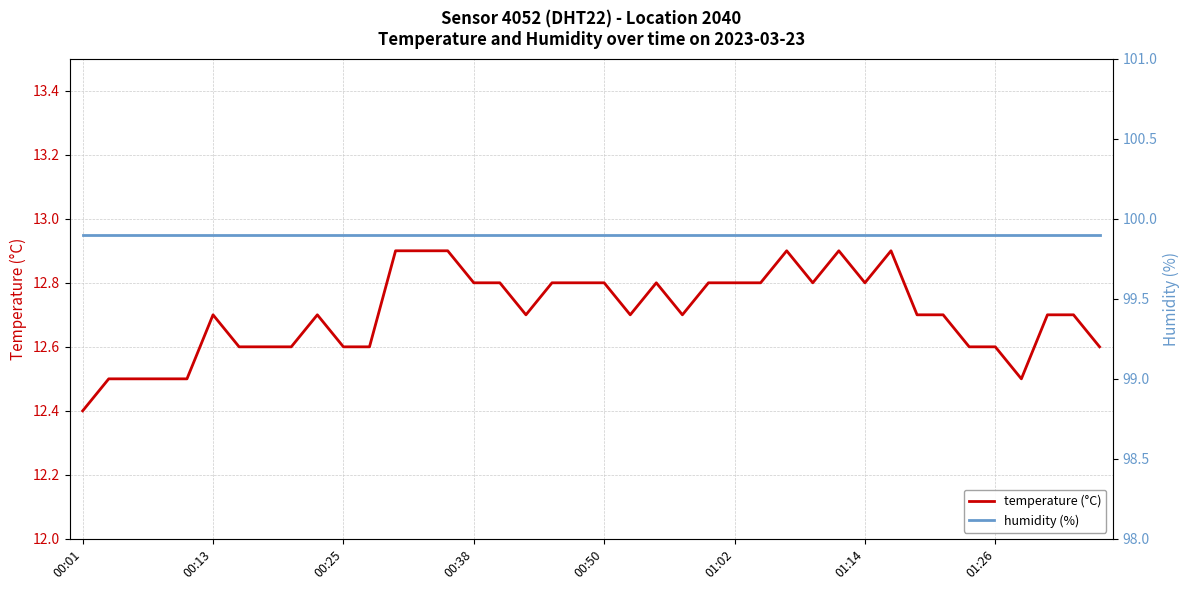

What is the total value across all series at 00:01?

112.3